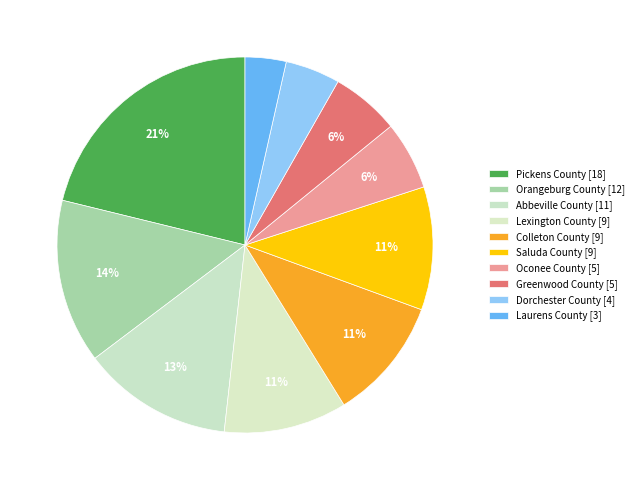

To the nearest percent, what is the average slice percentage?

10%